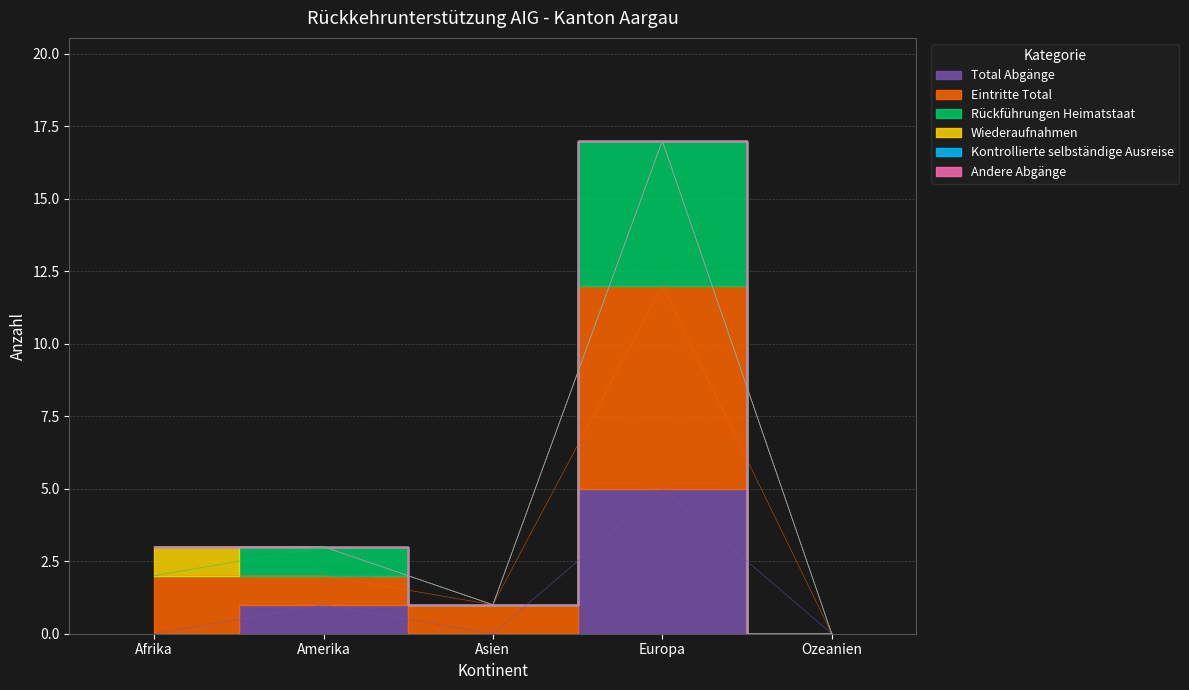

What is the label of the 4th point from the left?

Europa